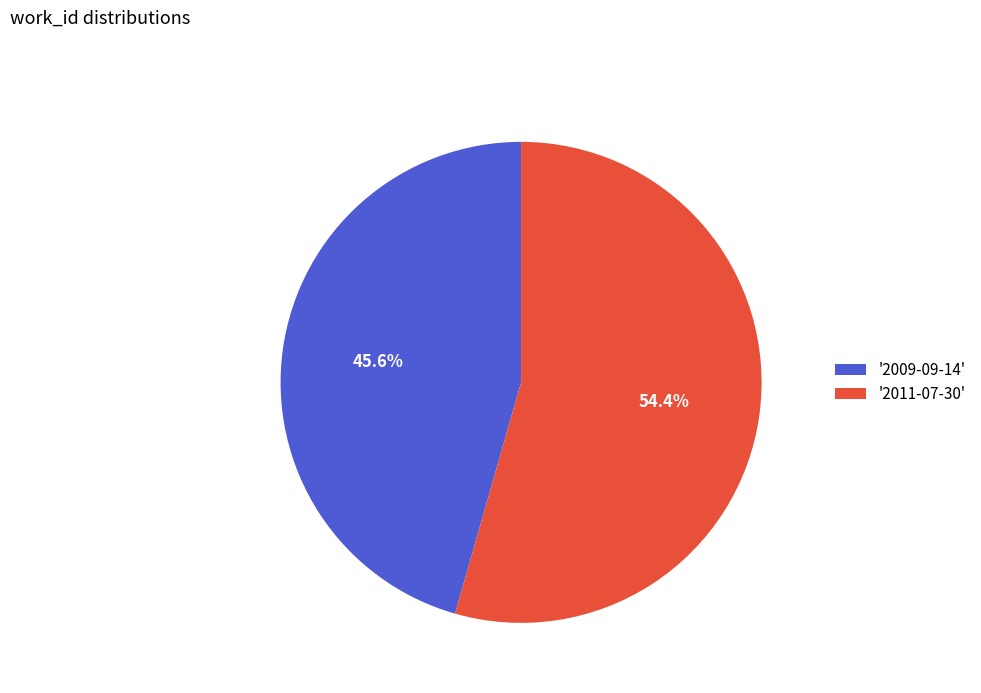

Is the sum of '2009-09-14' and '2011-07-30' greater than half?

Yes